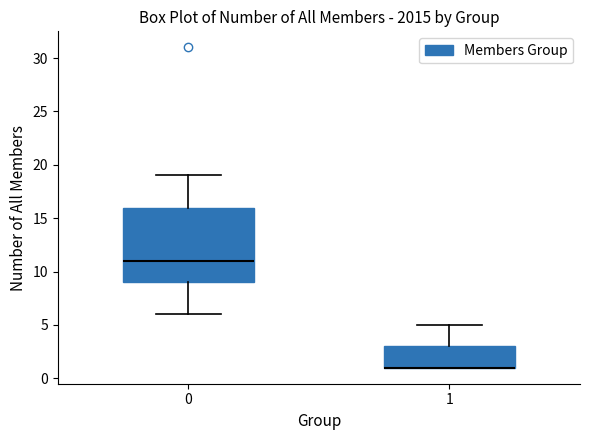

Reading left to right, transcribe this box plot: for each box, give where its median line is, the range the box spans, and where its two whiskers end, as read against the y-axis. The values are not printed on the chart, so give them approximately, as read against the axis.

0: median 11, box 9 to 16, whiskers 6 to 19
1: median 1 (drawn on the box's lower edge), box 1 to 3, whiskers 1 to 5